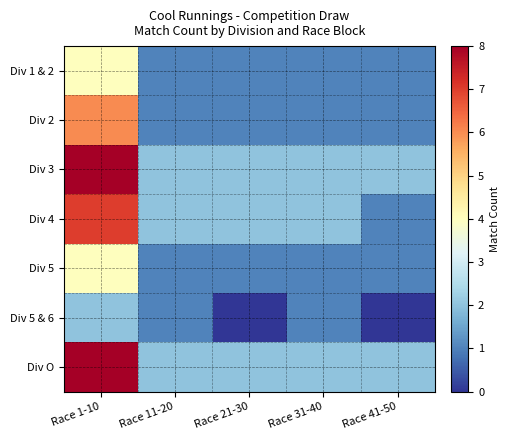

Which series has the widest spread of values?

Div 3